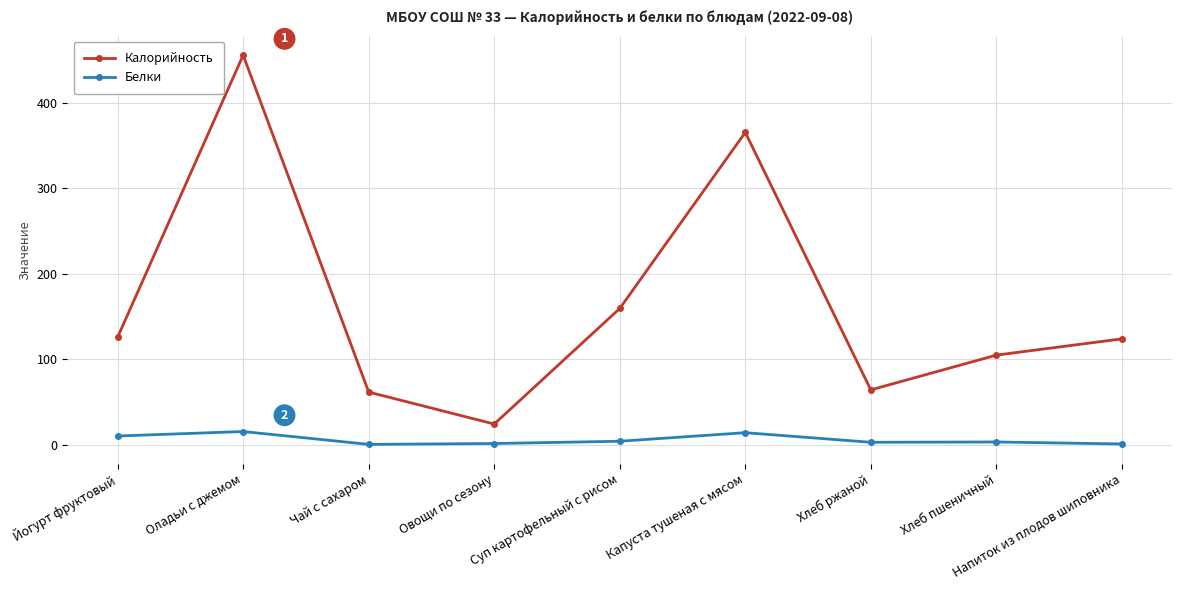

At how many categories does at least one series exceed 445?

1